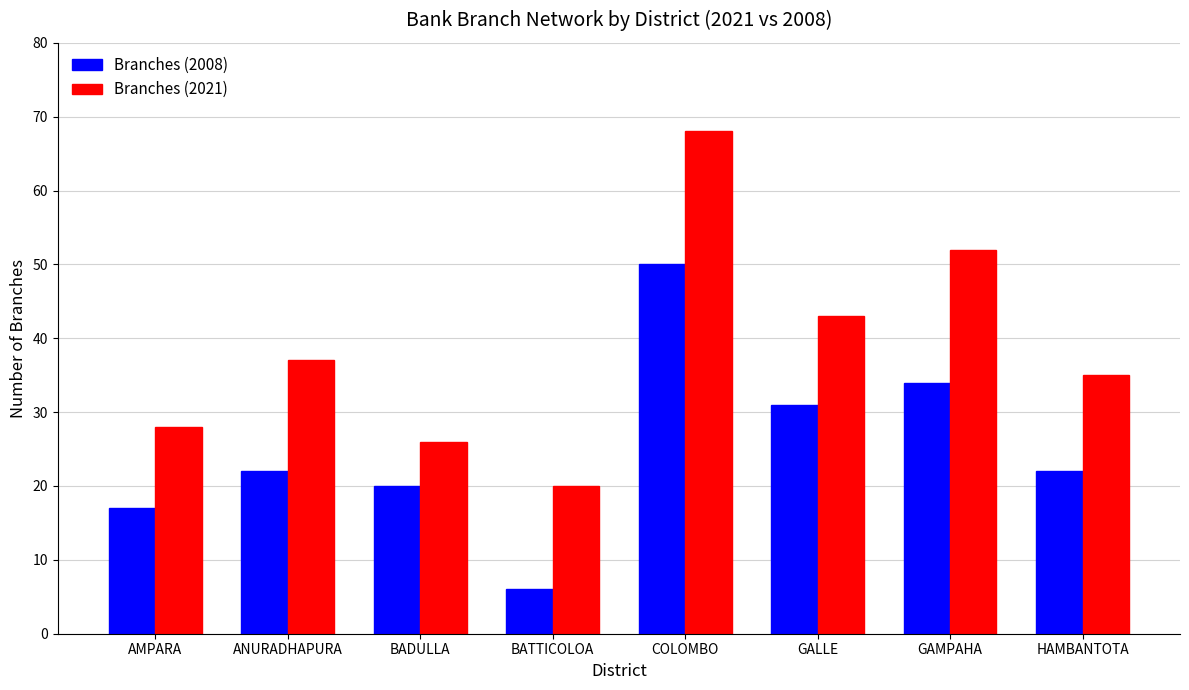

Reading left to right, list all the values displayed in this chart.

Branches (2008): 17	22	20	6	50	31	34	22
Branches (2021): 28	37	26	20	68	43	52	35